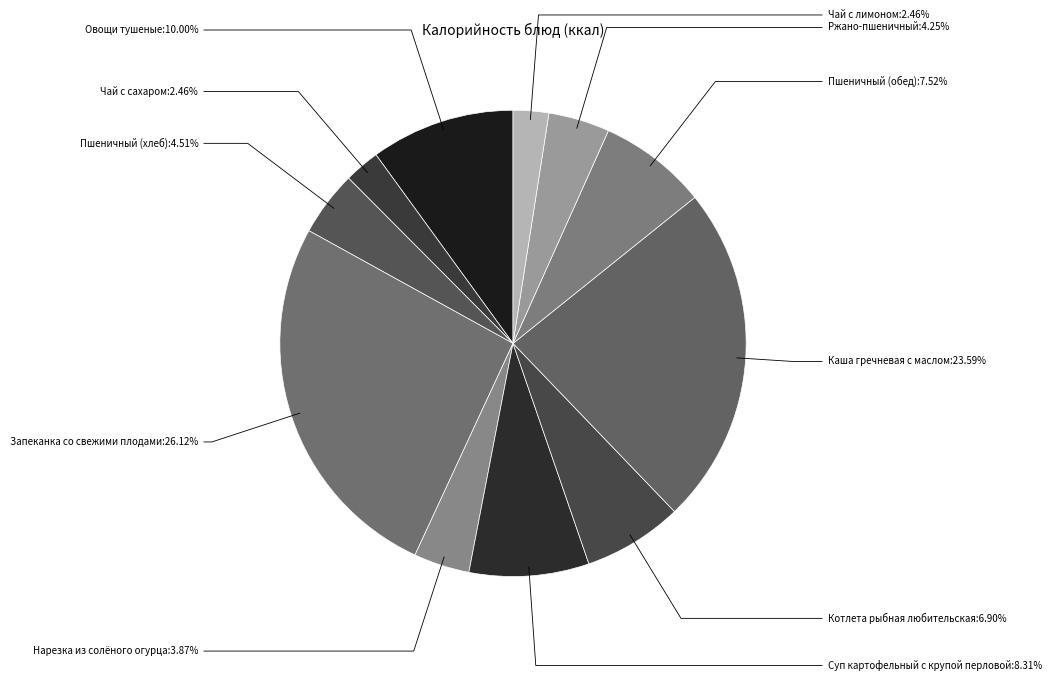

How many segments does this pie chart have?

11